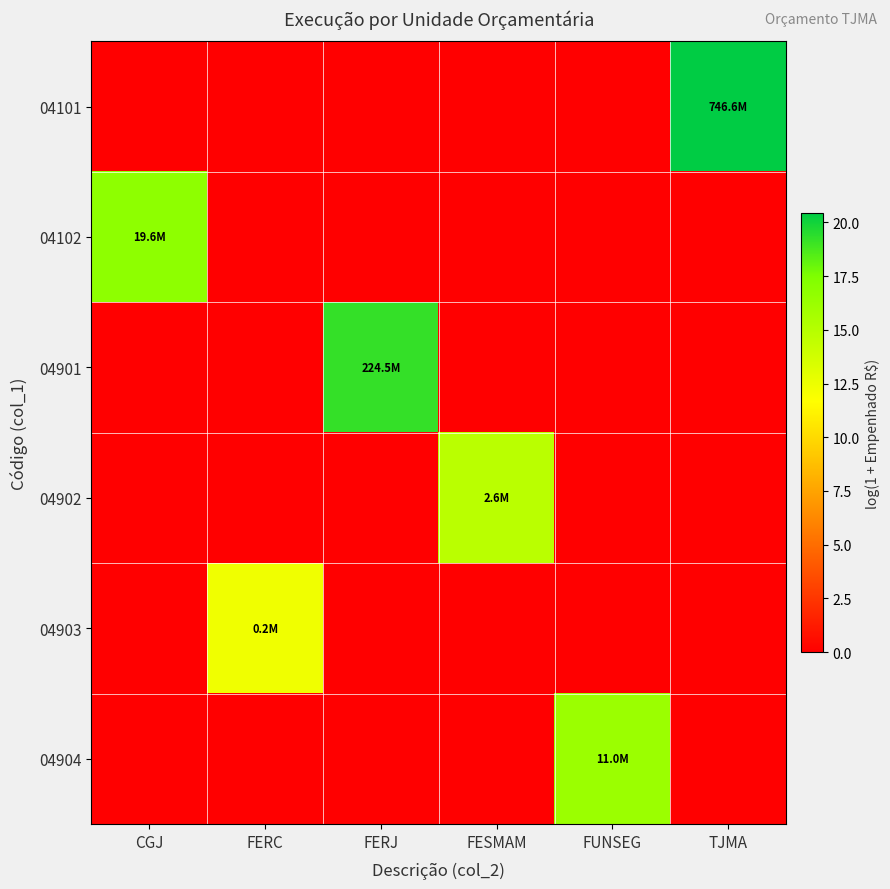

At which category is the sum across all series the highest?

TJMA